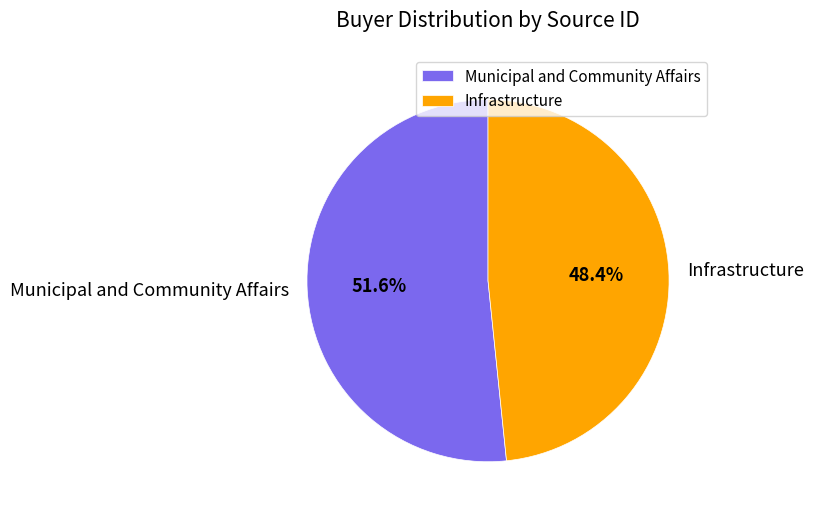

How many segments does this pie chart have?

2